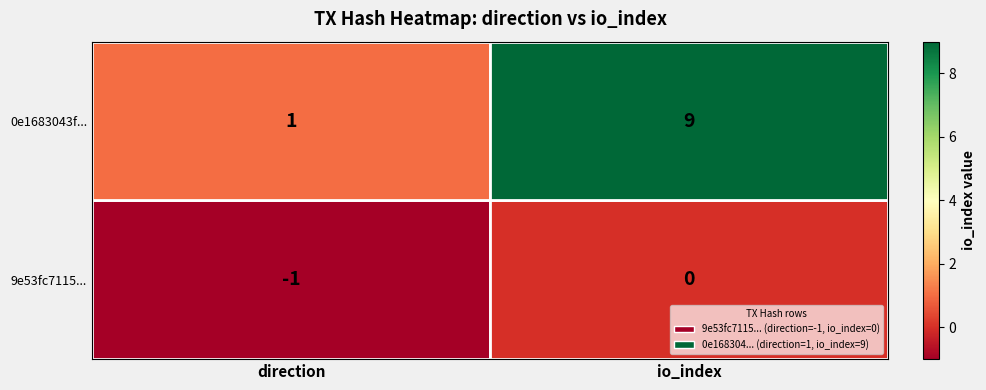

Is it true that 0e1683043f... equals 13 at io_index?

False